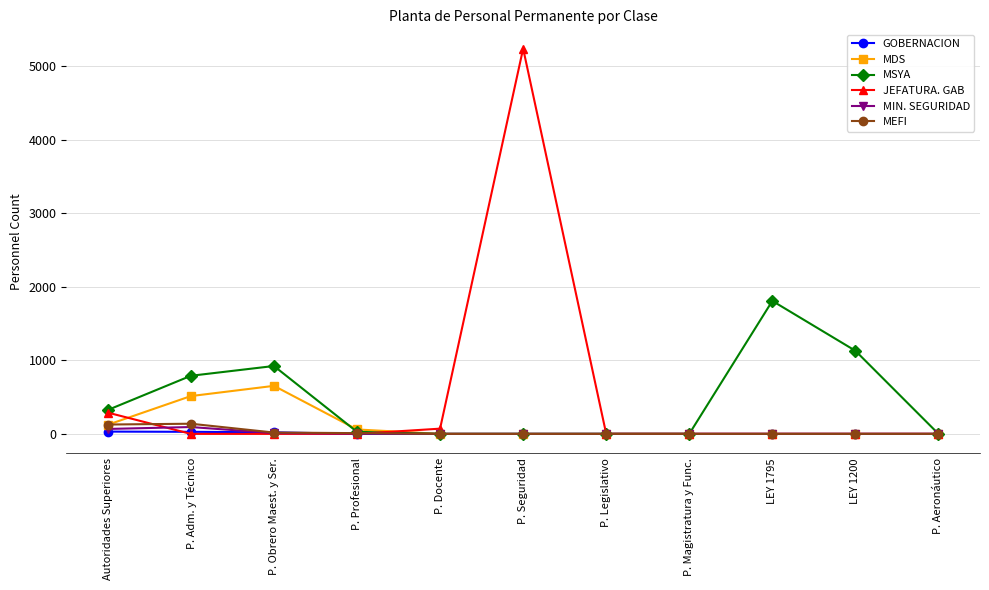

How many distinct data groups are displayed?

6